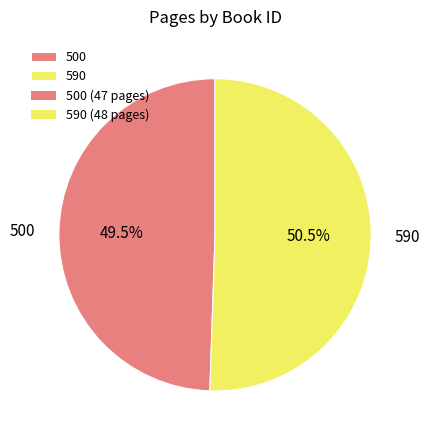

Do 590 and 500 together represent more than half of the pie?

Yes